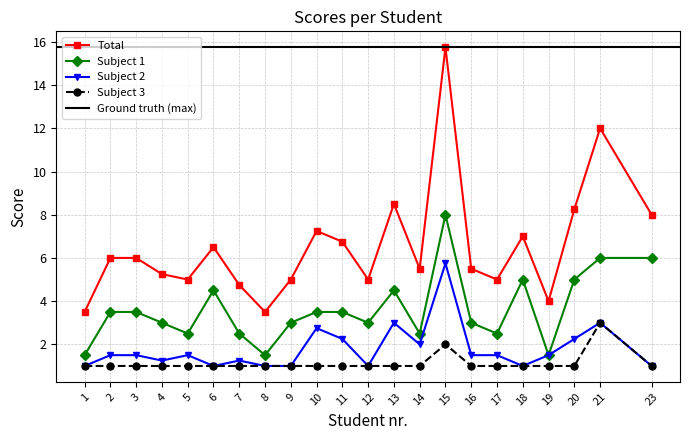

True or false: punctaj subiect 3 and punctaj subiect 2 intersect in this chart.

False